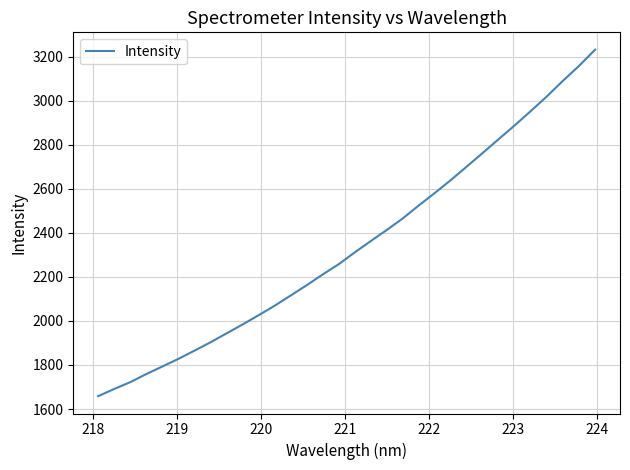

What is the maximum value shown in the chart?

3232.2